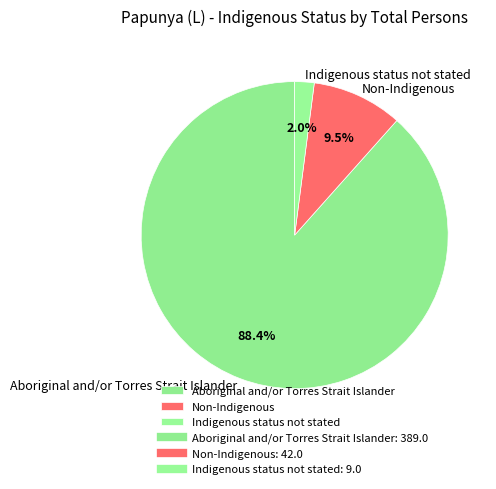

Rank the categories by value from highest to lowest.

Aboriginal and/or Torres Strait Islander, Non-Indigenous, Indigenous status not stated